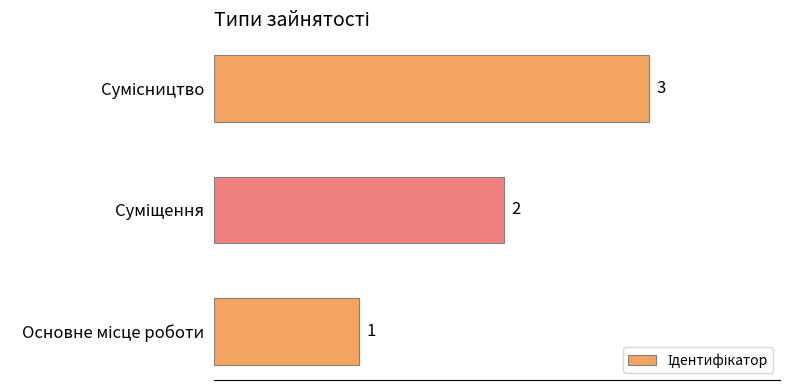

How many values are between 1 and 3?

3